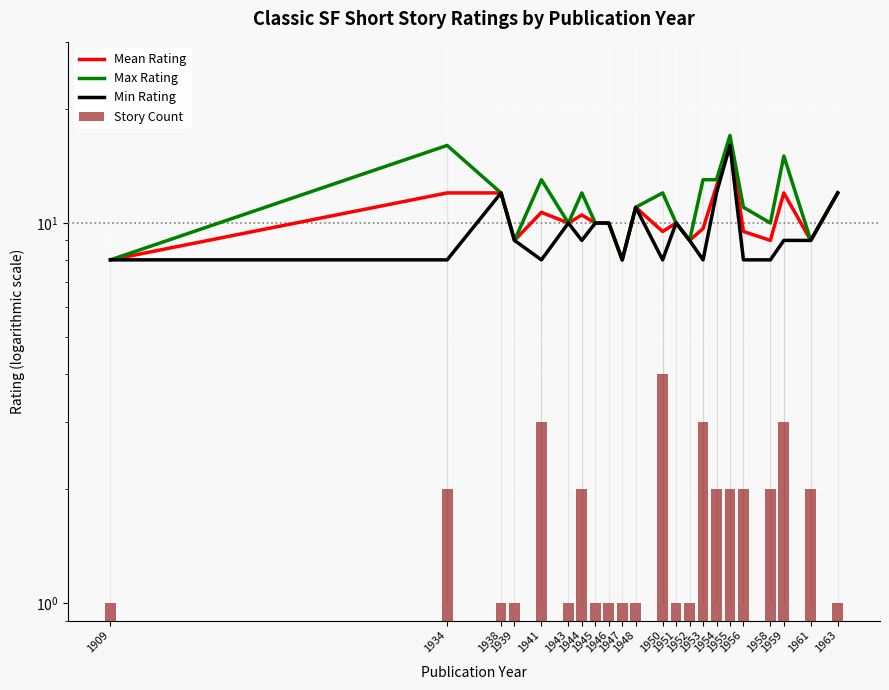

At 1945, list the series in order from largest to smallest.

Mean Rating, Max Rating, Min Rating, Story Count